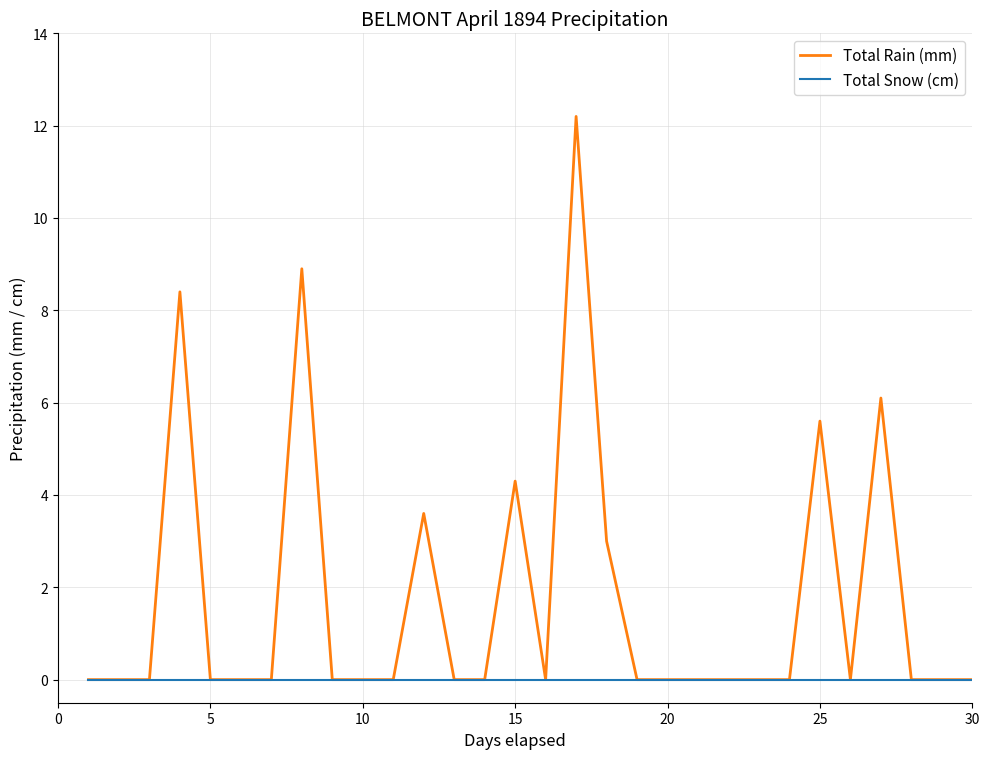

Rank the series by their maximum value, from highest to lowest.

Total Rain (mm), Total Snow (cm)